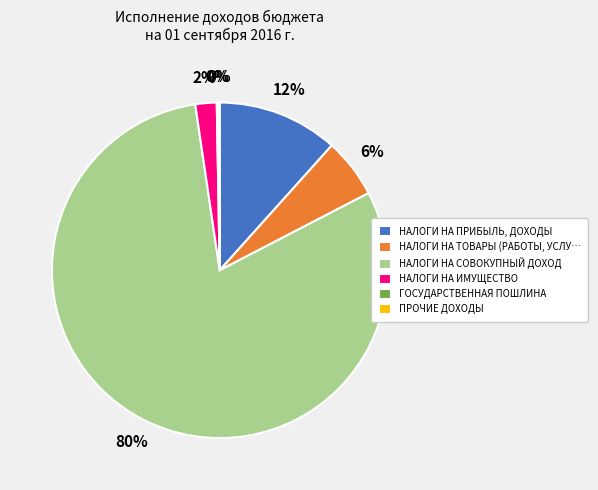

Is НАЛОГИ НА СОВОКУПНЫЙ ДОХОД the majority of the pie?

Yes